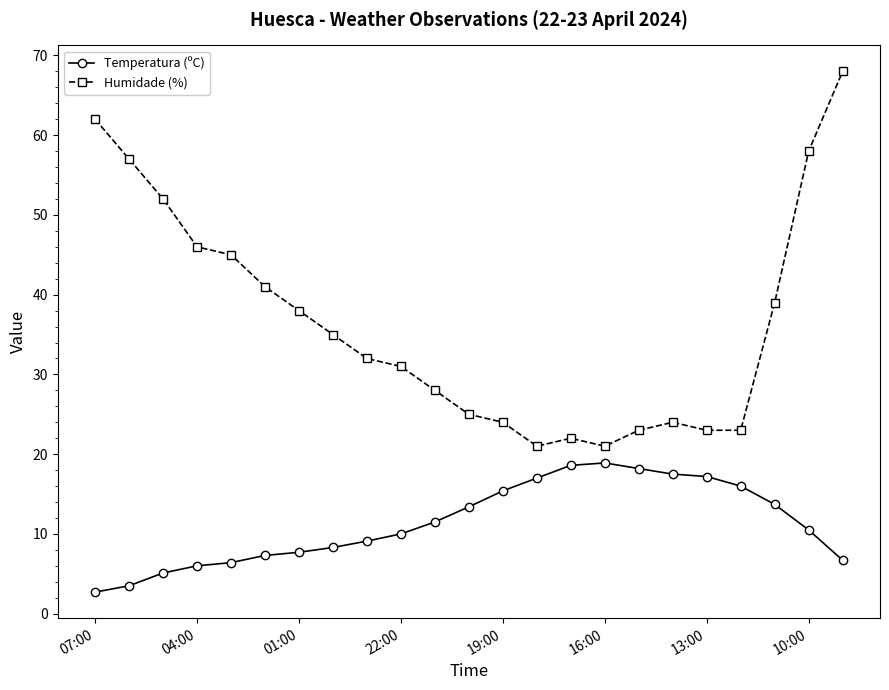

True or false: Temperatura (ºC) and Humidade (%) intersect in this chart.

False